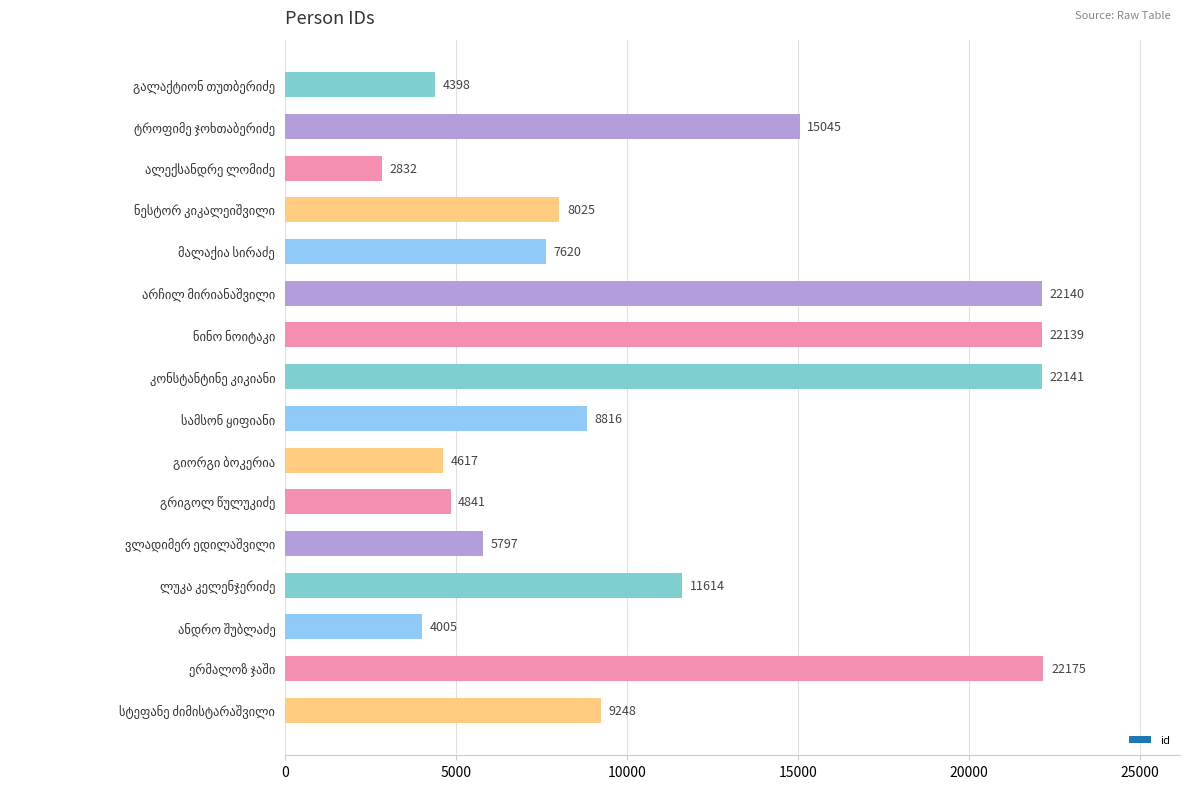

What is the smallest value displayed?

2832